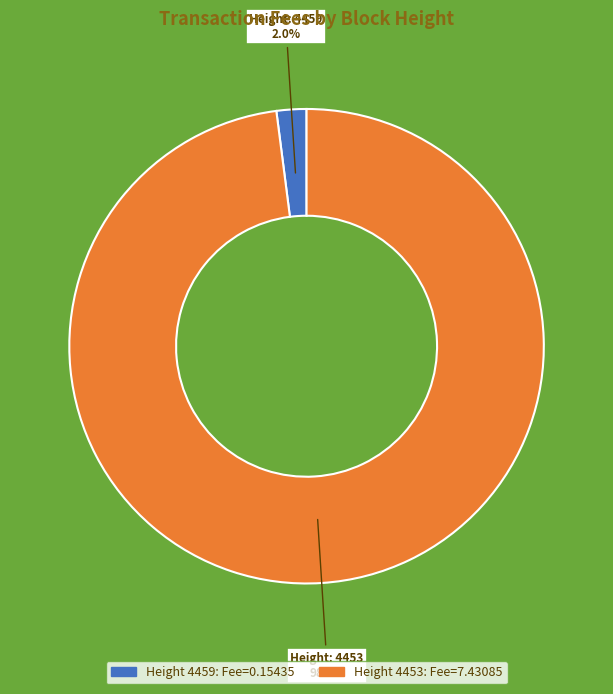

Does any single category account for the majority?

Yes